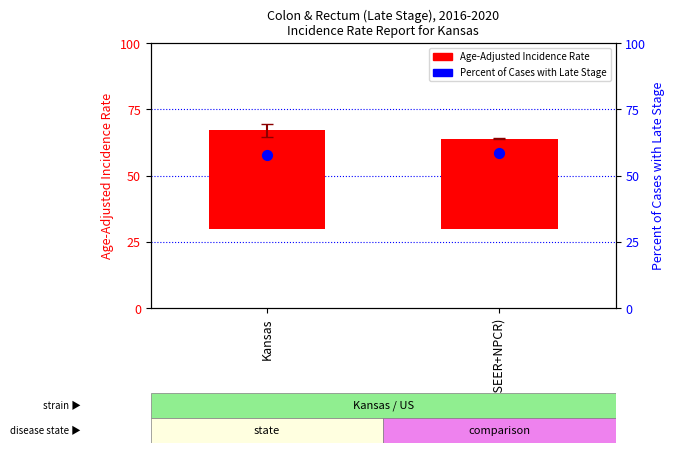

At which category is the sum across all series the highest?

Kansas